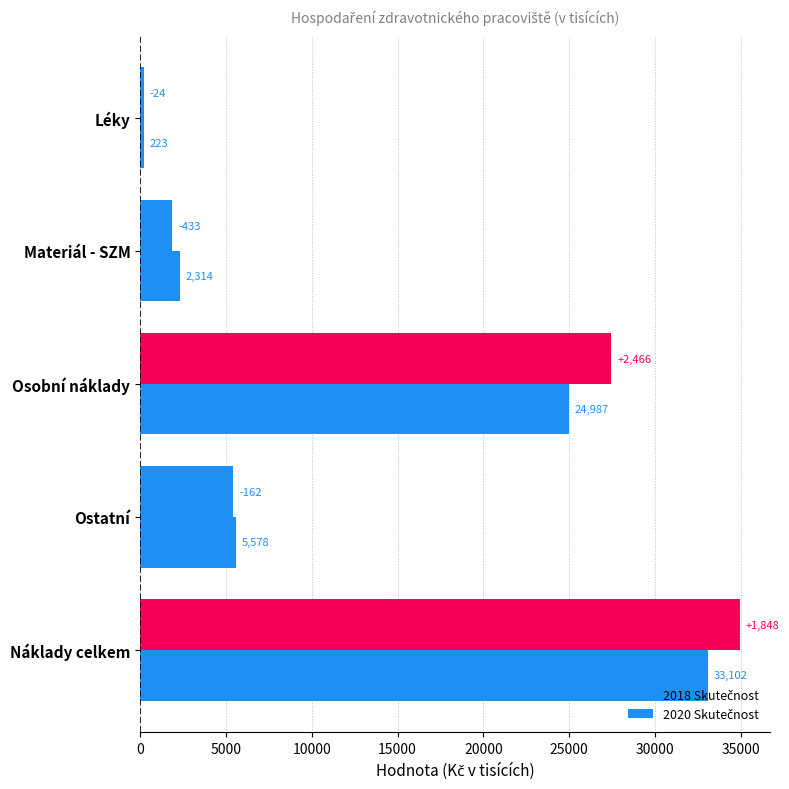

List the series in order of their peak value, lowest first.

2018 Skutečnost, 2020 Skutečnost